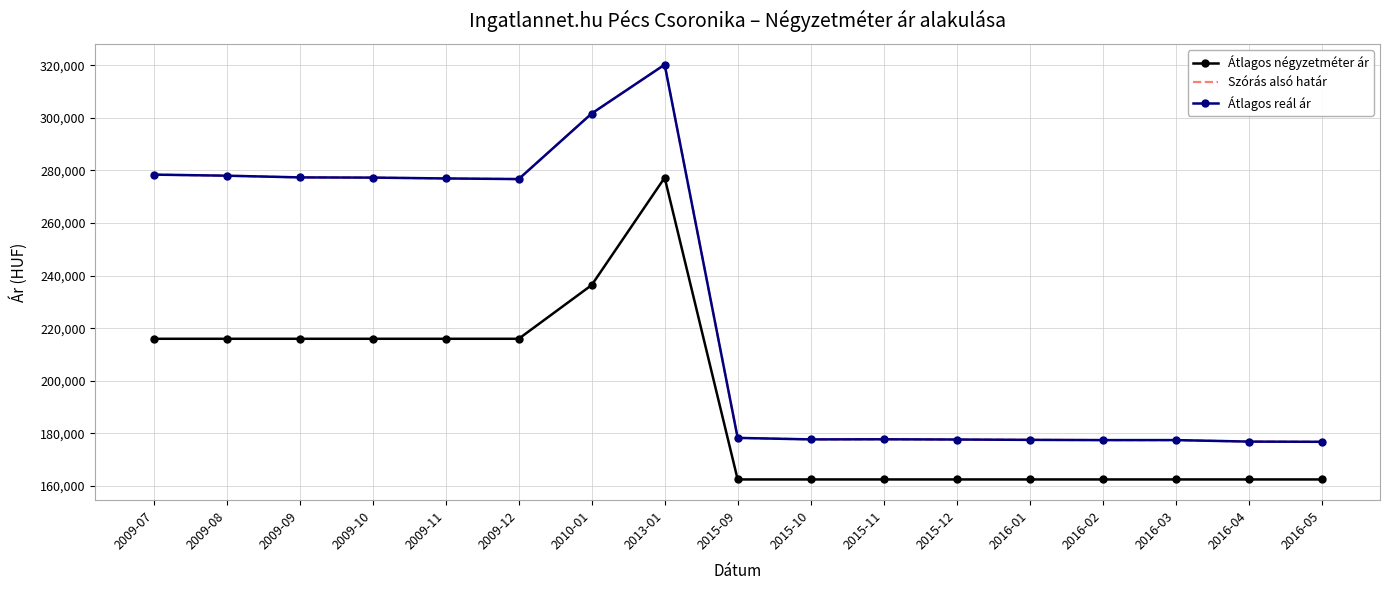

Reading left to right, transcribe all the data shown in this chart.

Átlagos négyzetméter ár: 215976	215976	215976	215976	215976	215976	236391	277222	162500	162500	162500	162500	162500	162500	162500	162500	162500
Szórás alsó határ: 278384	277980	277334	277254	276932	276692	301623	320206	178295	177722	177766	177678	177546	177459	177459	176891	176804
Átlagos reál ár: 278384	277980	277334	277254	276932	276692	301623	320206	178295	177722	177766	177678	177546	177459	177459	176891	176804